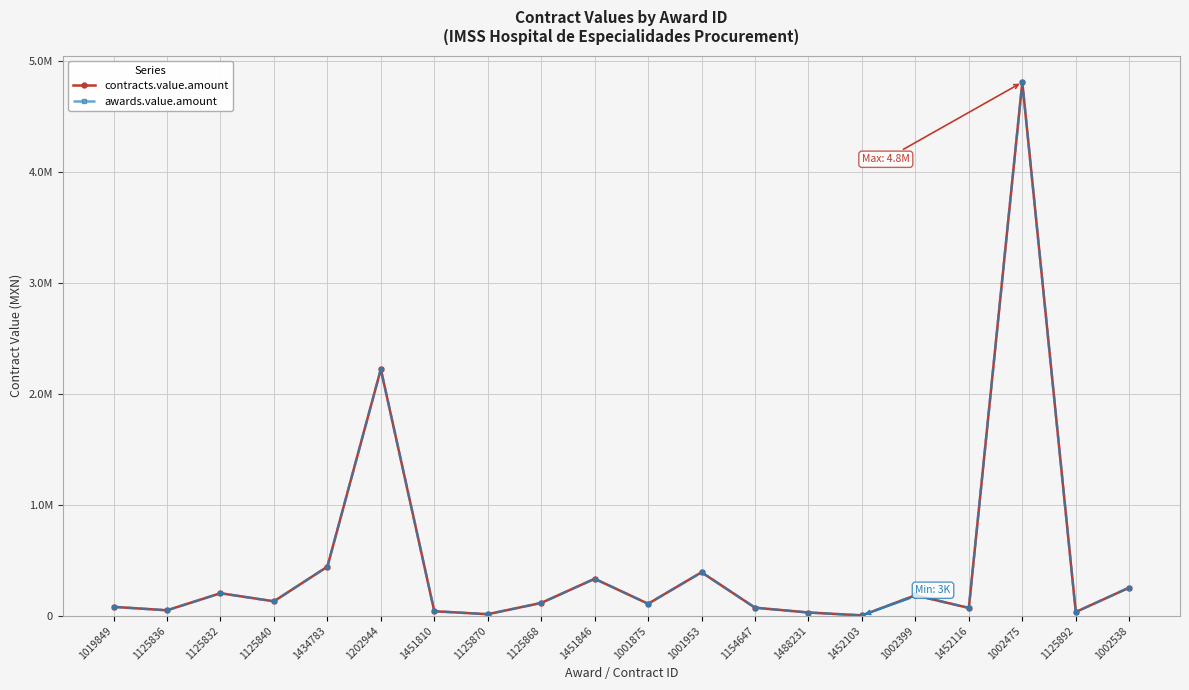

What is the sum of the awards.value.amount values at 1451846 and 1019849?

413758.0